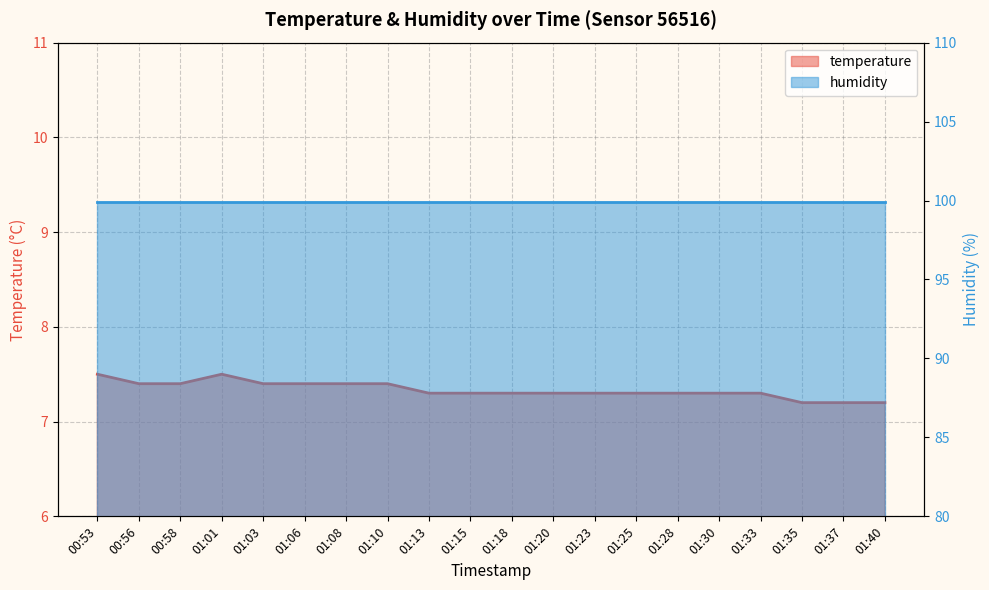

Reading right to left, transcribe all the data shown in this chart.

01:40=7.2	01:37=7.2	01:35=7.2	01:33=7.3	01:30=7.3	01:28=7.3	01:25=7.3	01:23=7.3	01:20=7.3	01:18=7.3	01:15=7.3	01:13=7.3	01:10=7.4	01:08=7.4	01:06=7.4	01:03=7.4	01:01=7.5	00:58=7.4	00:56=7.4	00:53=7.5